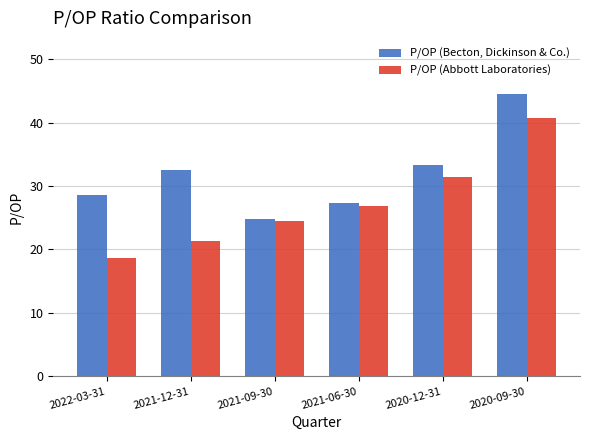

The P/OP (Abbott Laboratories) series shows 31.4 at 2020-12-31. True or false?

True